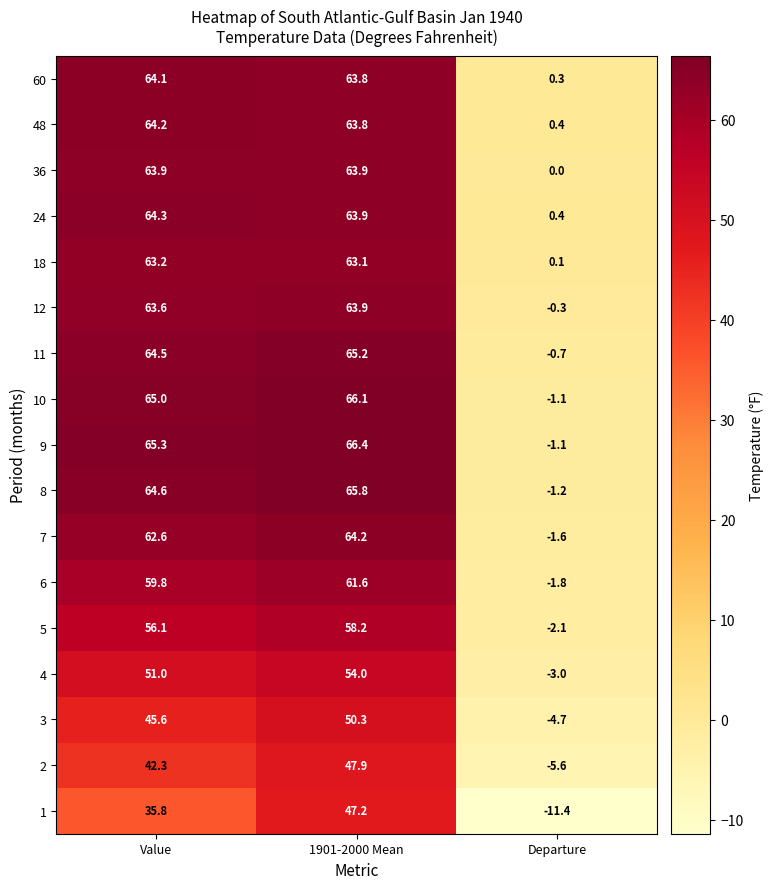

Between Value and Departure, which series saw the biggest shift?

9